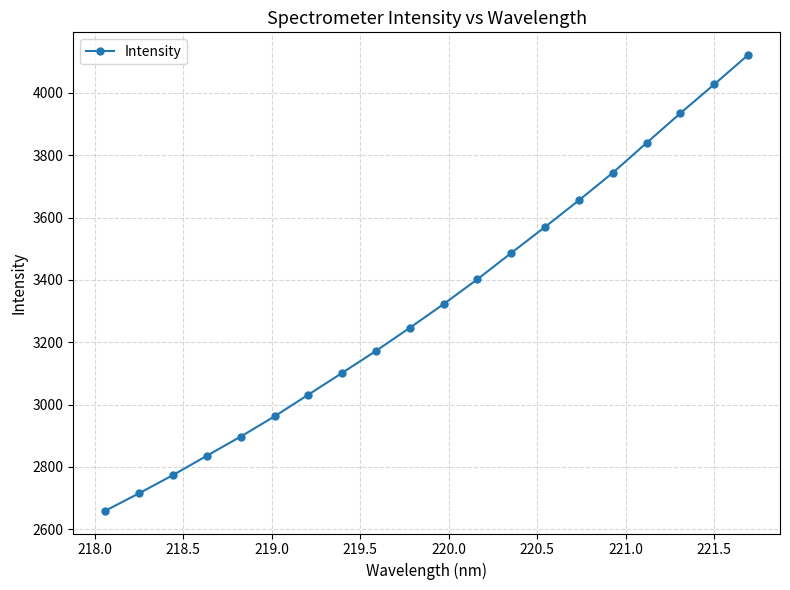

What is the value of the 16th point from the left?

3743.5